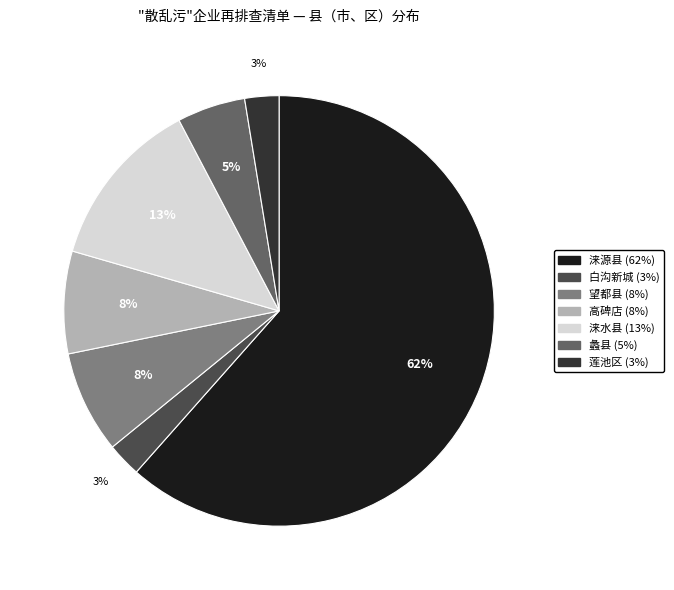

Which category has the biggest portion of the pie?

涞源县